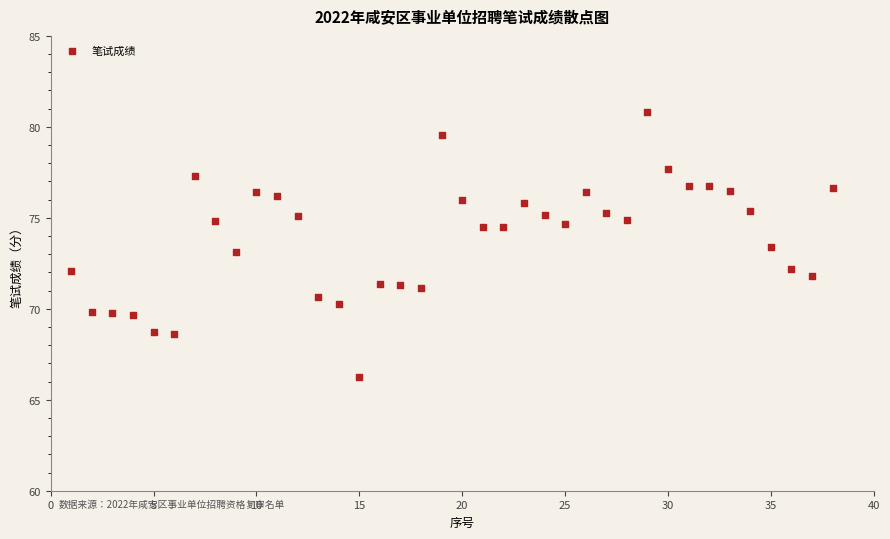

What is the range of Y values (max minus min)?

14.5